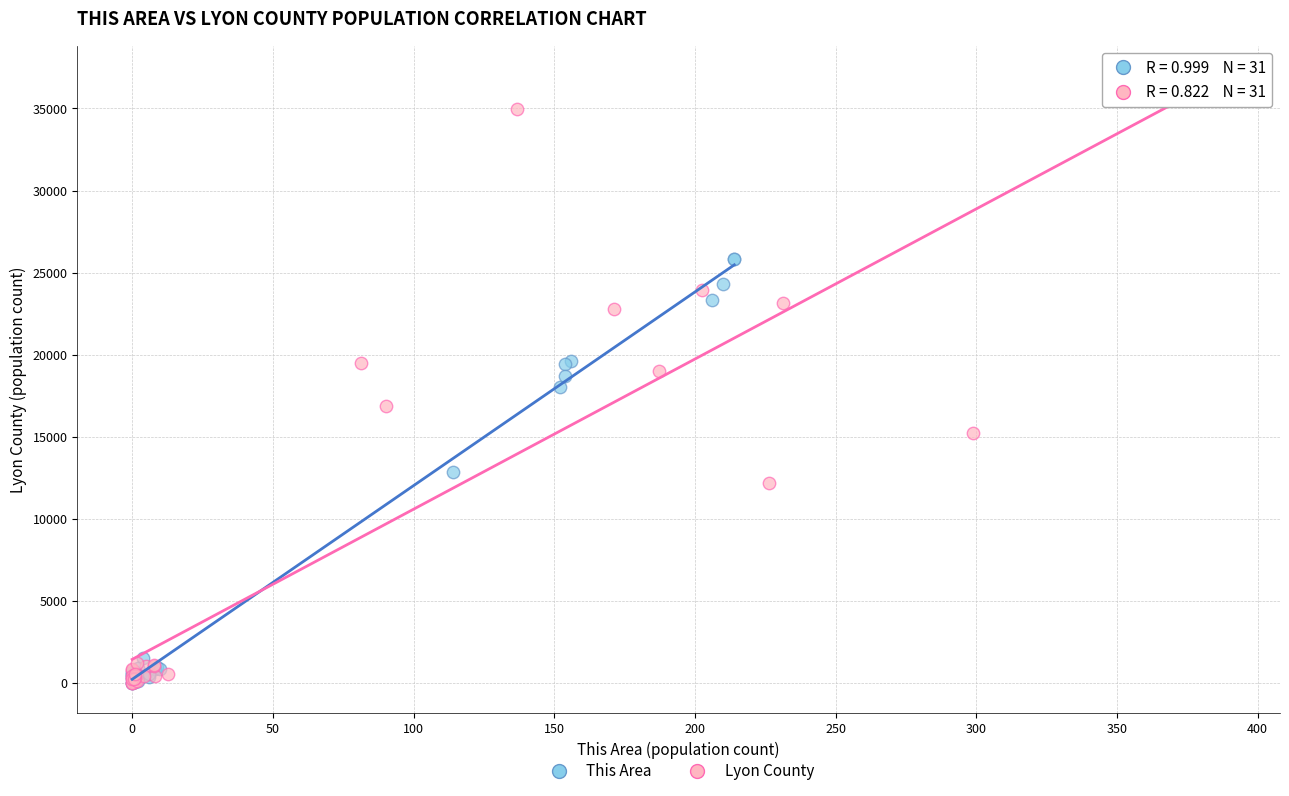

Which series reaches the maximum Y coordinate?

Lyon County